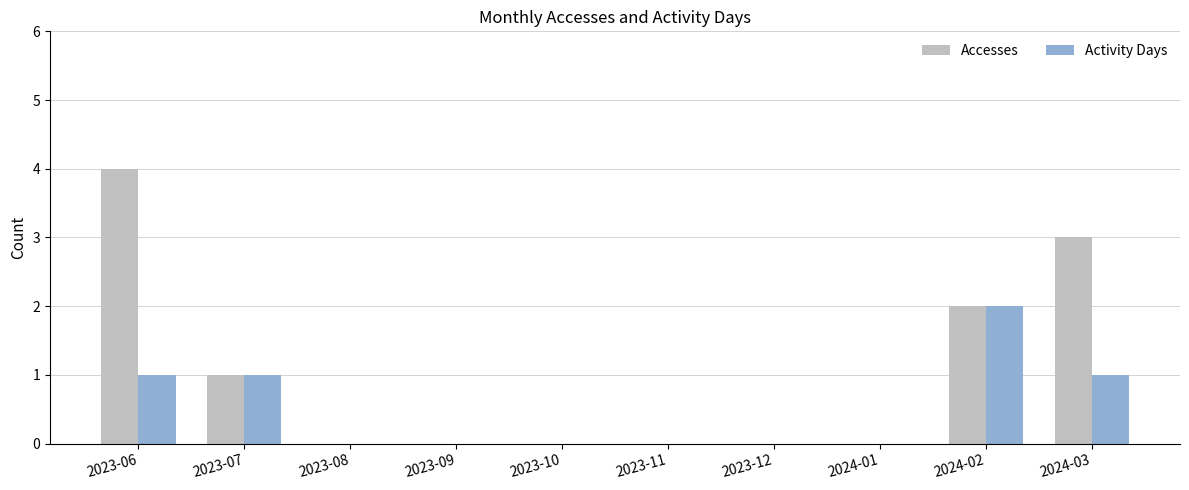

Count the Activity Days values in the range 0 to 1.

9